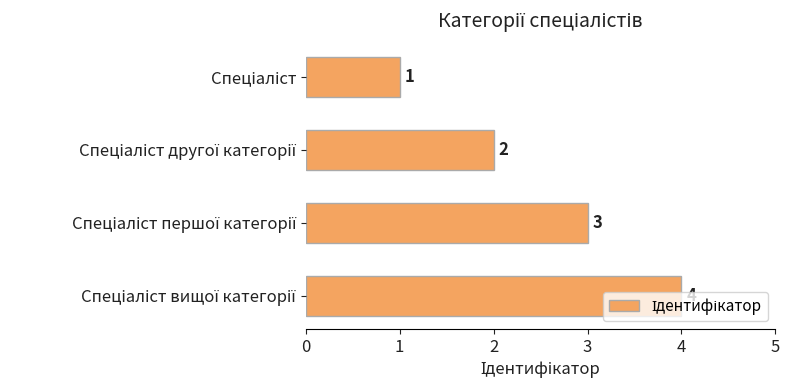

Count the values in the range 2 to 4.

3